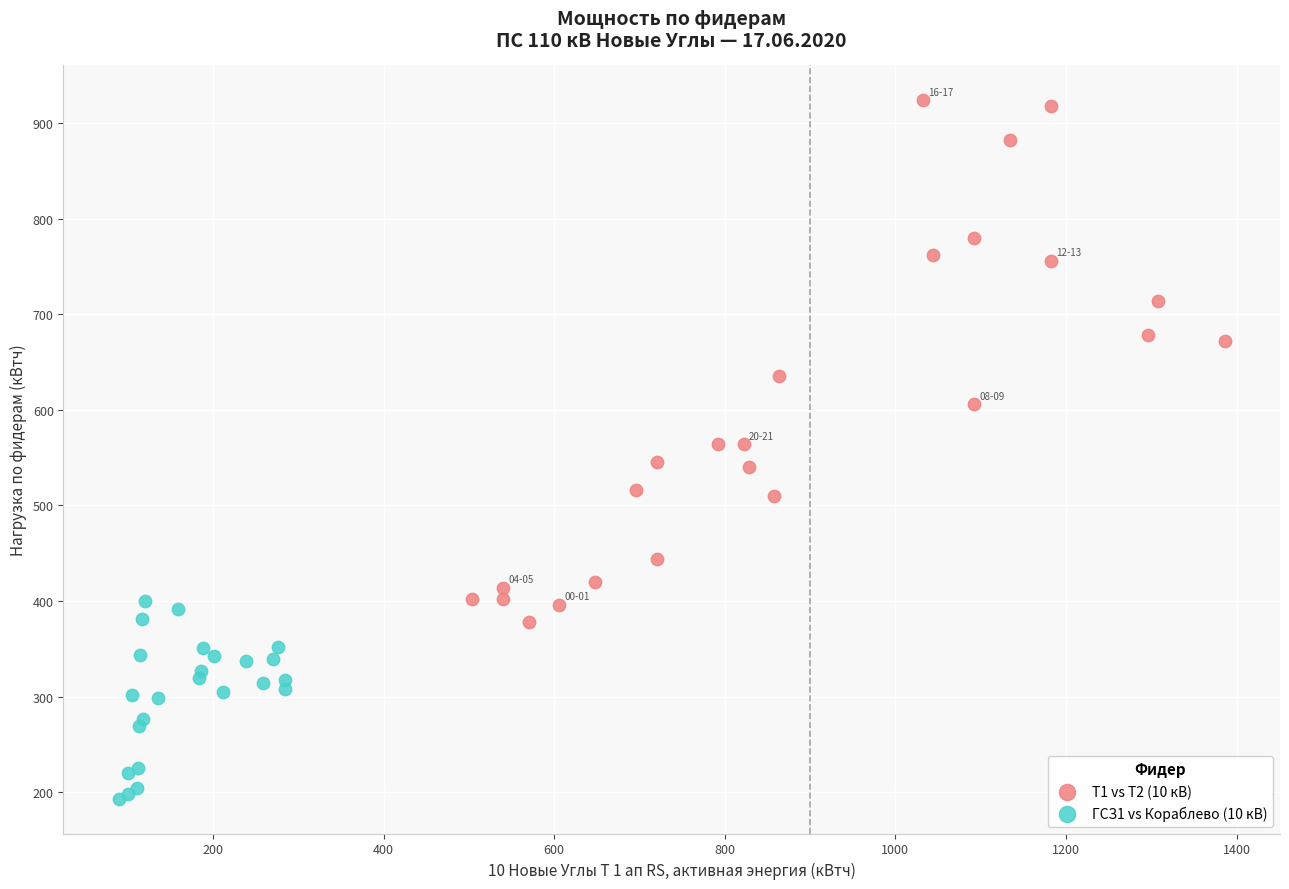

Which series reaches the minimum Y coordinate?

ГСЗ1 vs Кораблево (10 кВ)